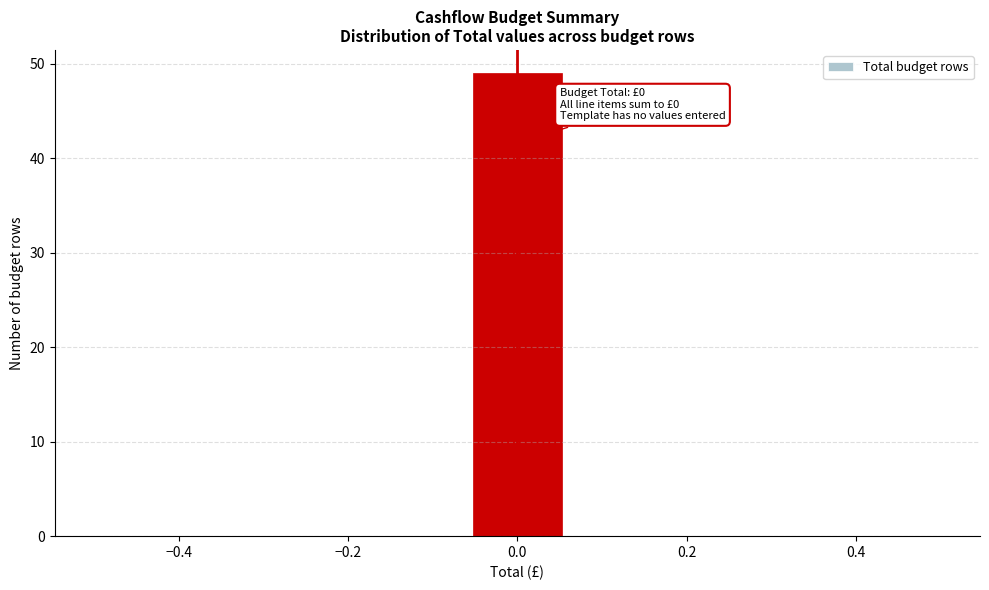

Over which range of the x-axis is the bar tallest?

-0.06 to 0.06